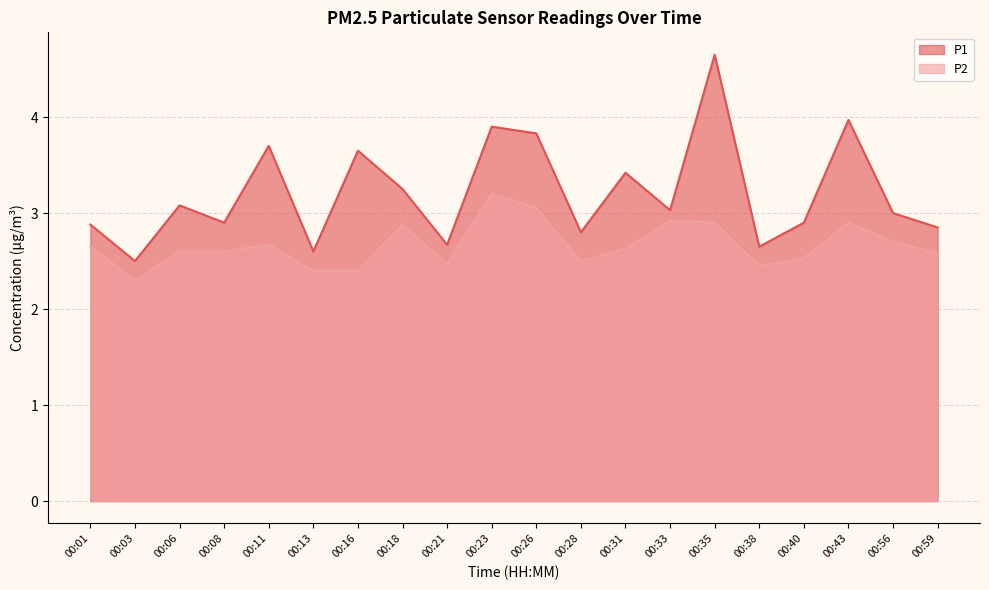

How many data points does each series have?

20